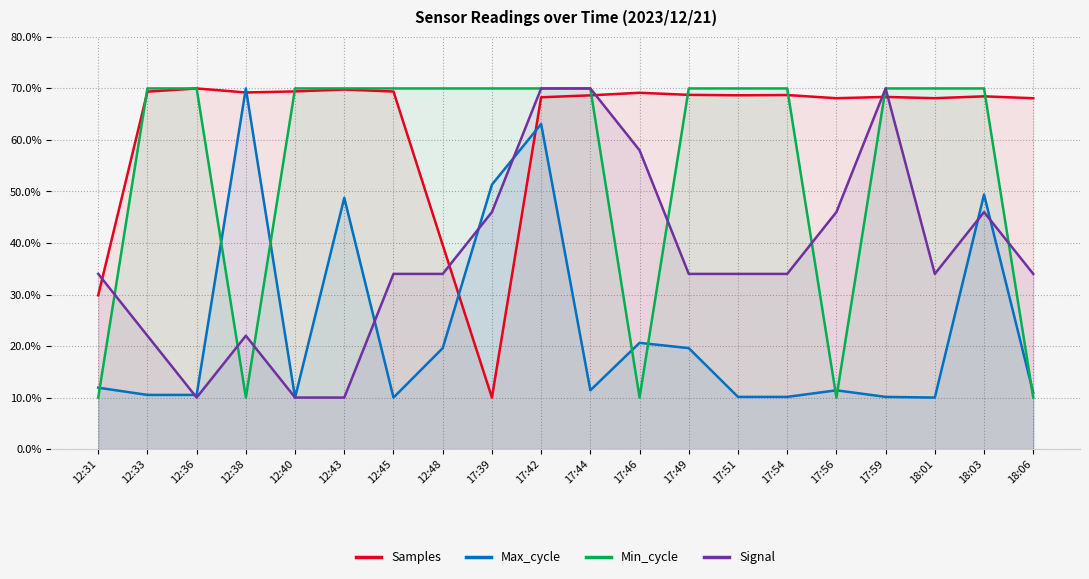

Count the number of data series in this chart.

4